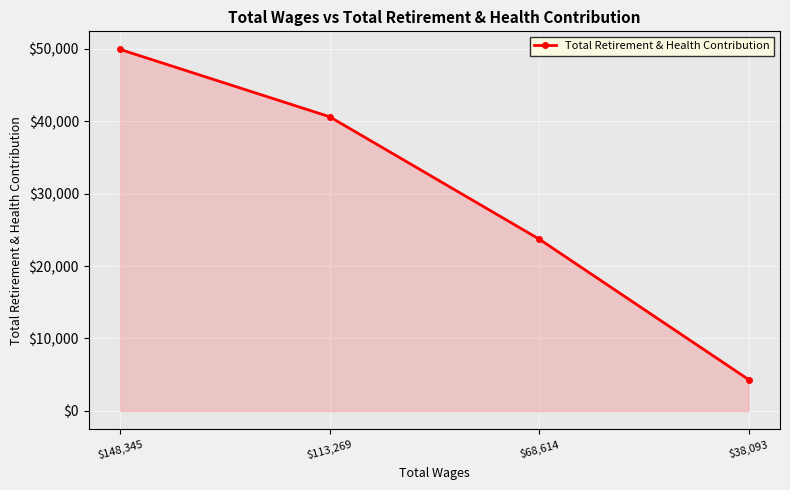

How many series are shown in this chart?

1